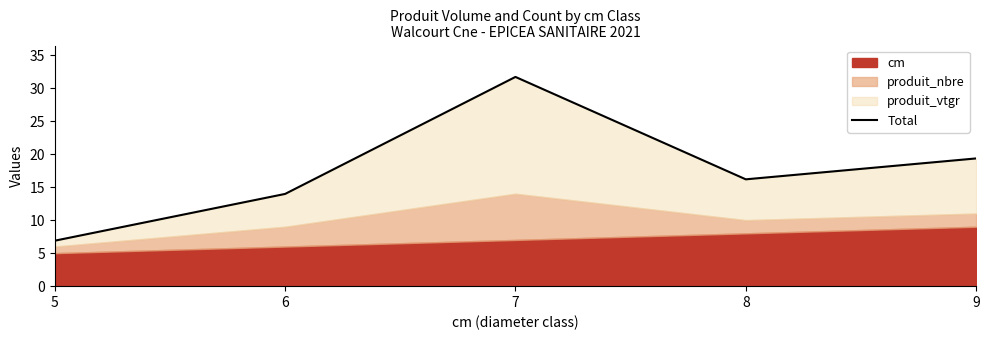

What is the average value?

17.6